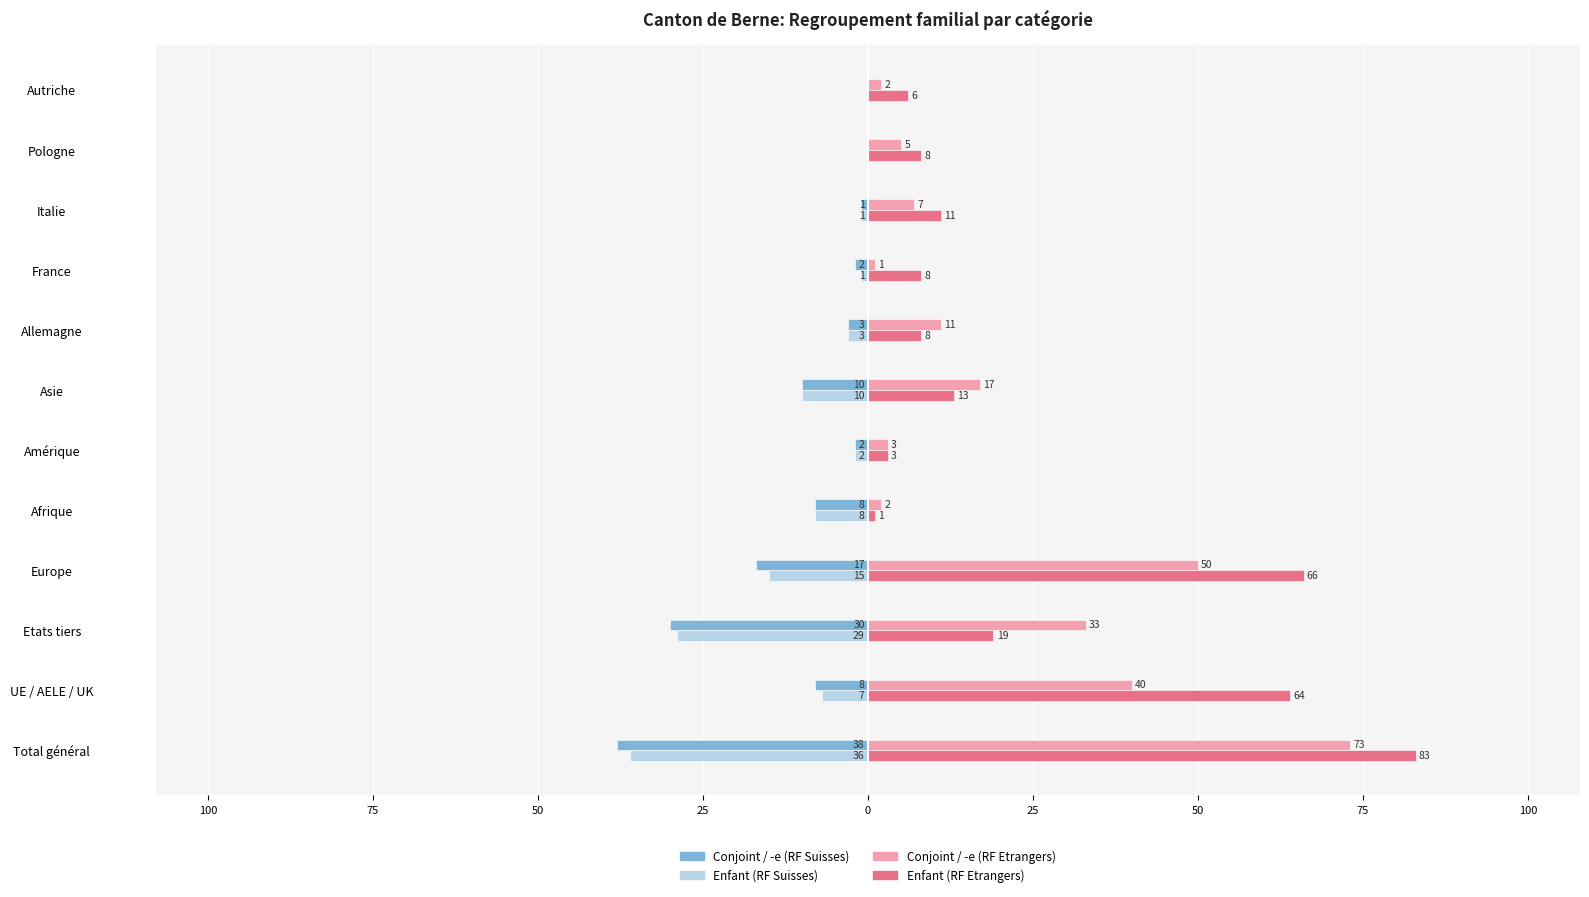

Reading left to right, list all the values displayed in this chart.

Conjoint / -e (RF Suisses): -38	-8	-30	-17	-8	-2	-10	-3	-2	-1	0	0
Enfant (RF Suisses): -36	-7	-29	-15	-8	-2	-10	-3	-1	-1	0	0
Conjoint / -e (RF Etrangers): 73	40	33	50	2	3	17	11	1	7	5	2
Enfant (RF Etrangers): 83	64	19	66	1	3	13	8	8	11	8	6